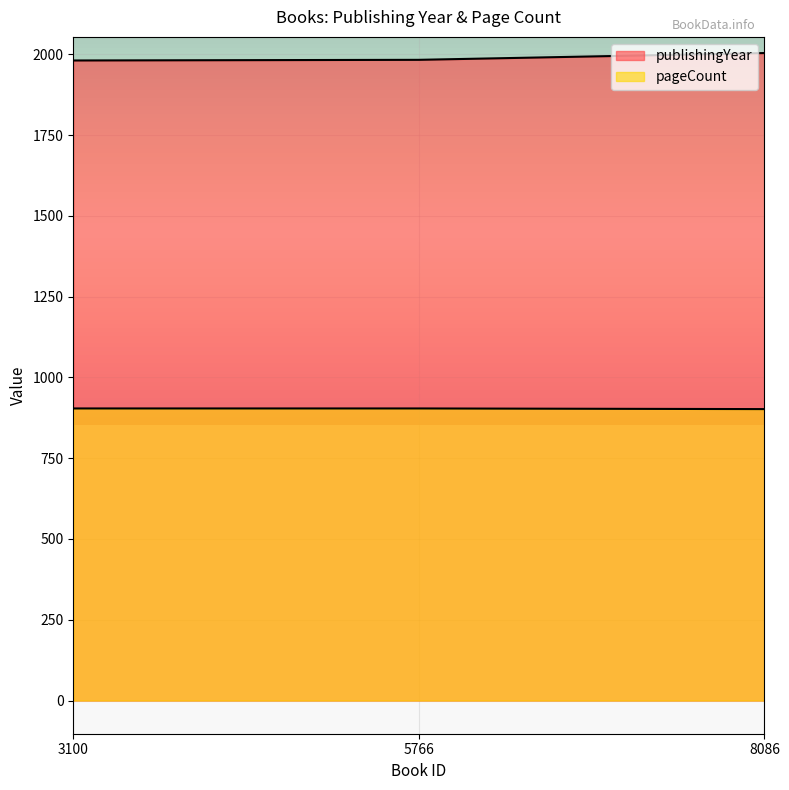

Rank the series at 5766 from highest to lowest value.

publishingYear, pageCount